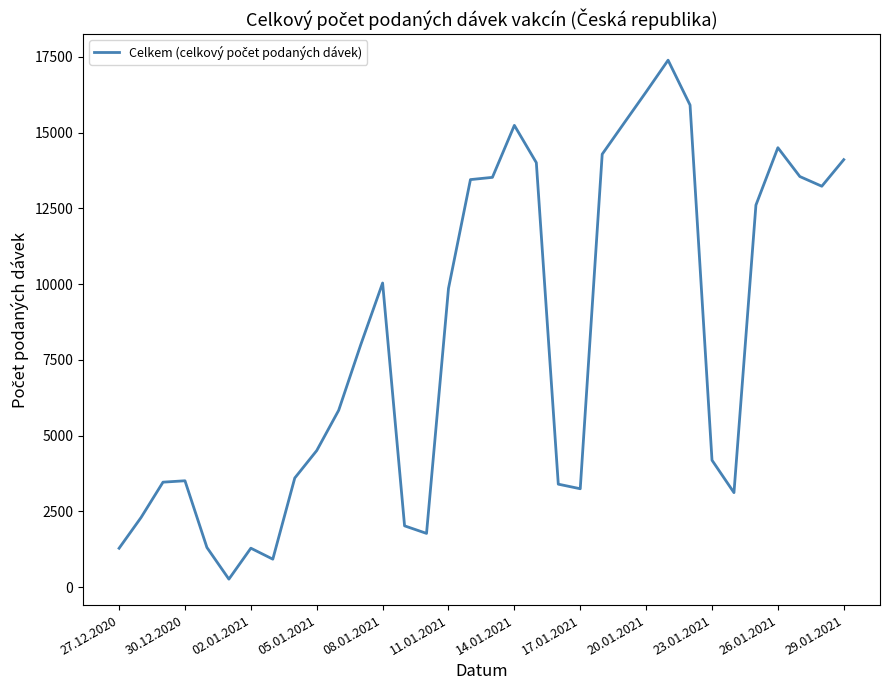

What is the greatest value displayed?

17387